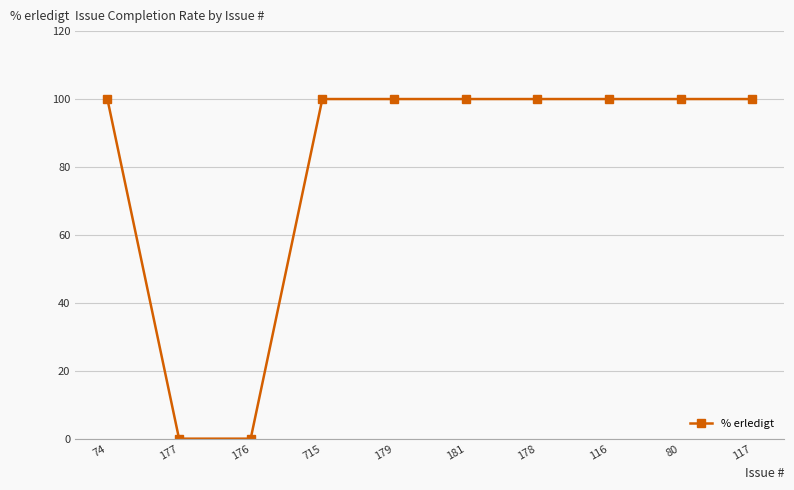

How many lines are shown in the chart?

1